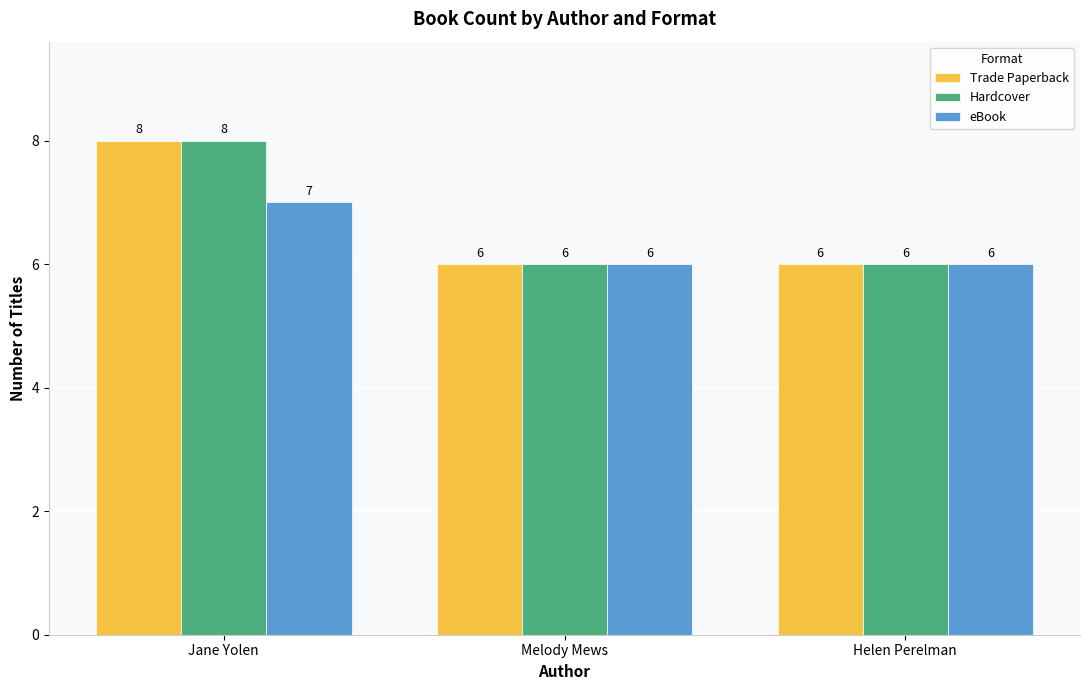

What is the difference between the Hardcover values at Jane Yolen and Melody Mews?

2